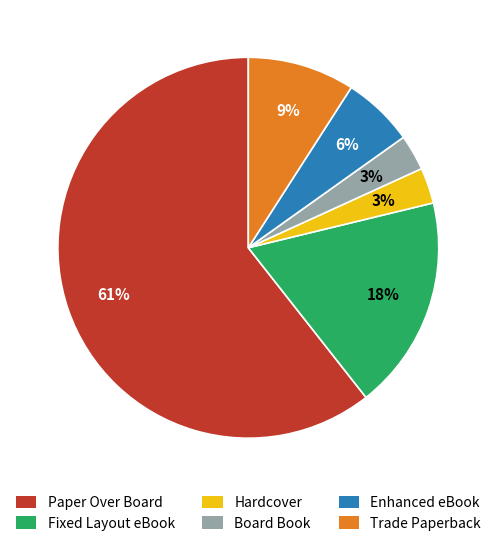

How many segments does this pie chart have?

6